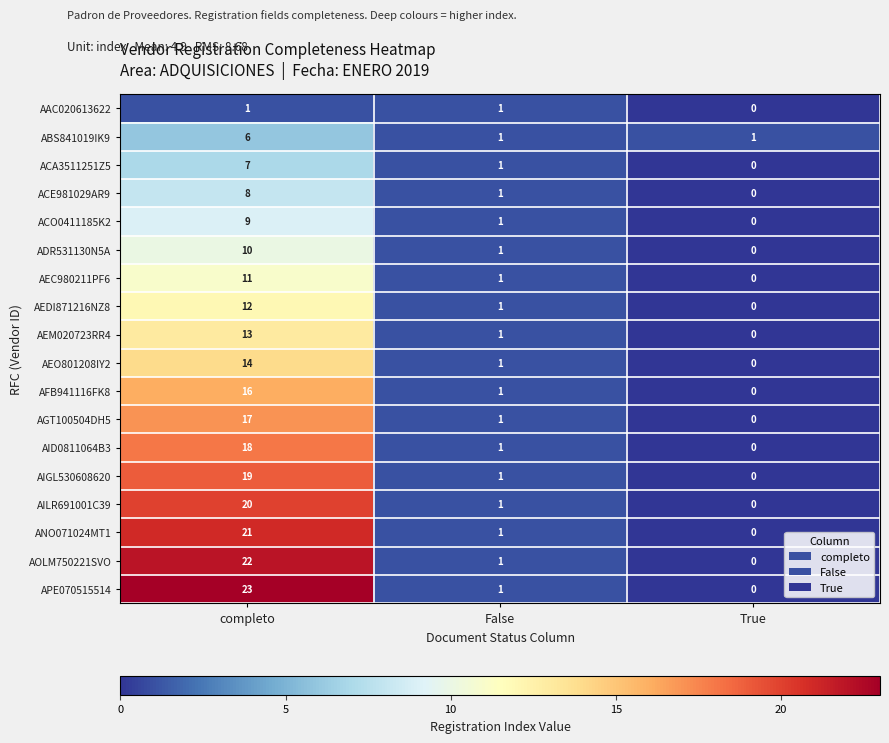

At which category is the sum across all series the highest?

completo